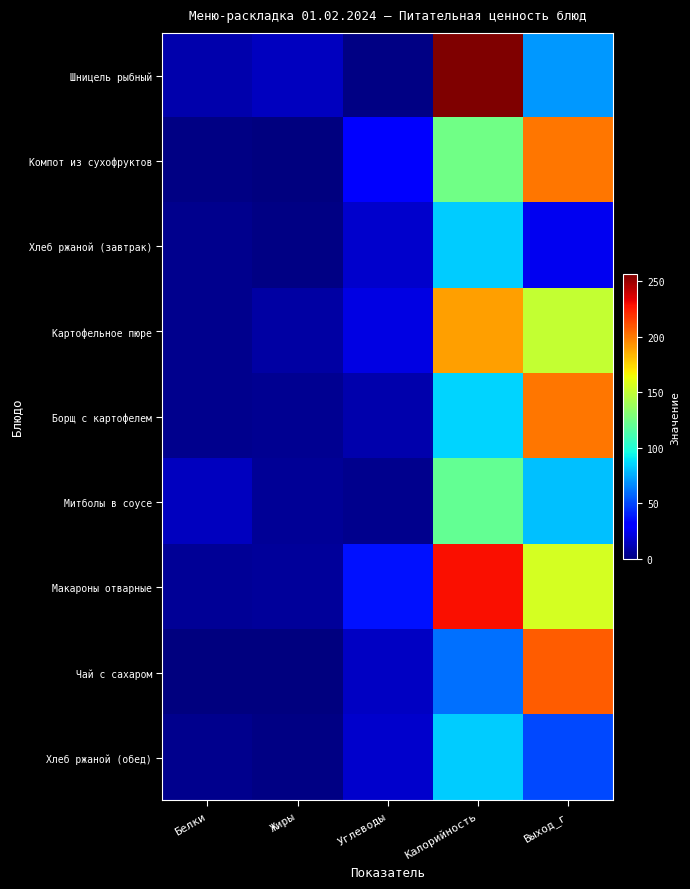

How many distinct data groups are displayed?

9